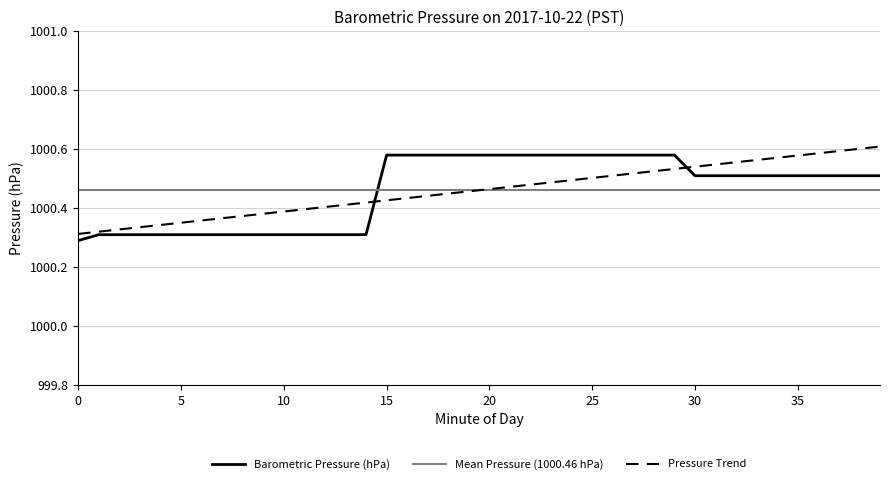

What is the value of the 40th point from the left?

1000.5